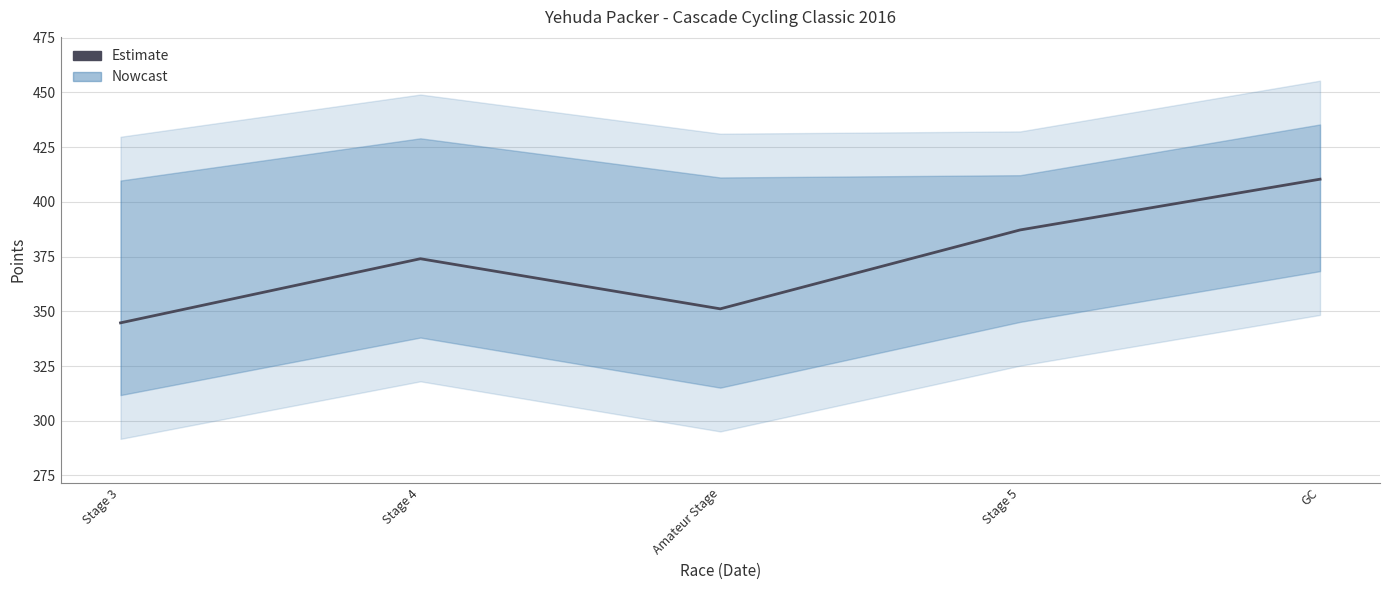

What is the average value?

373.5